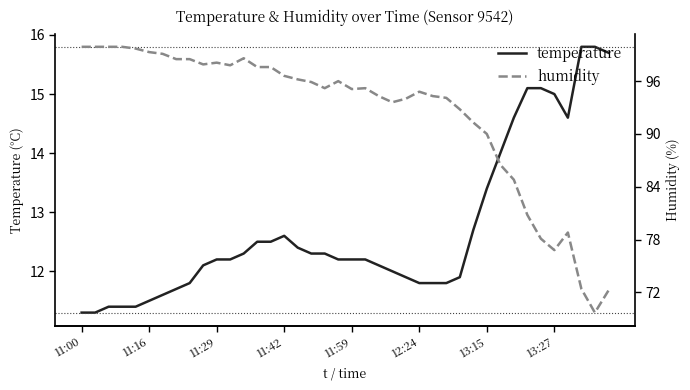

What is the smallest value displayed?

11.3